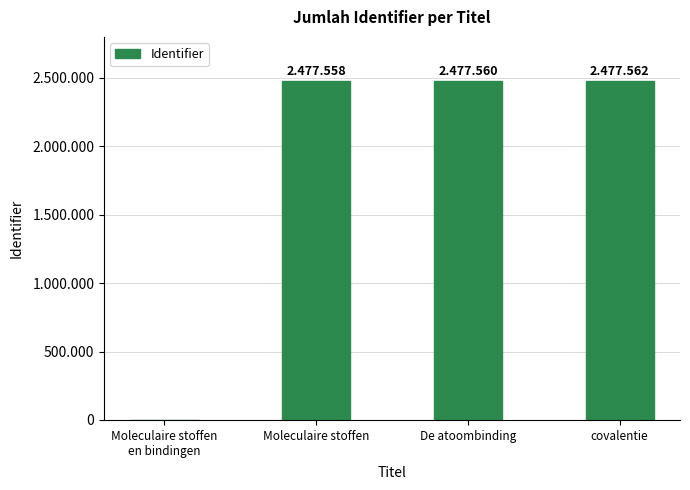

What is the difference between the second highest and minimum values?

2477560